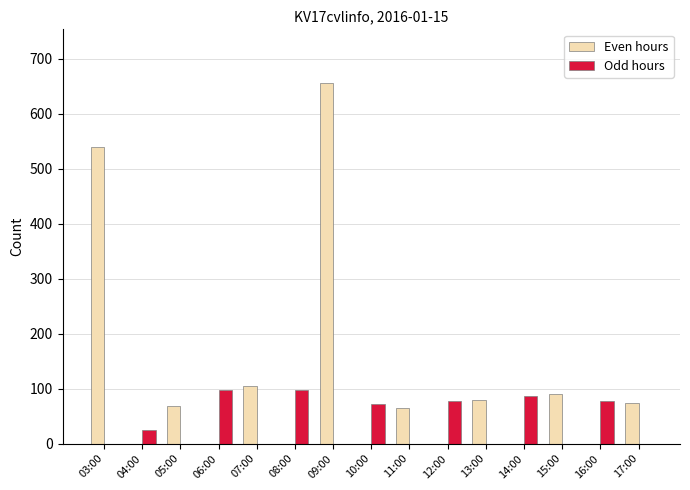

True or false: Odd hours has a value of 98 at 06:00.

True